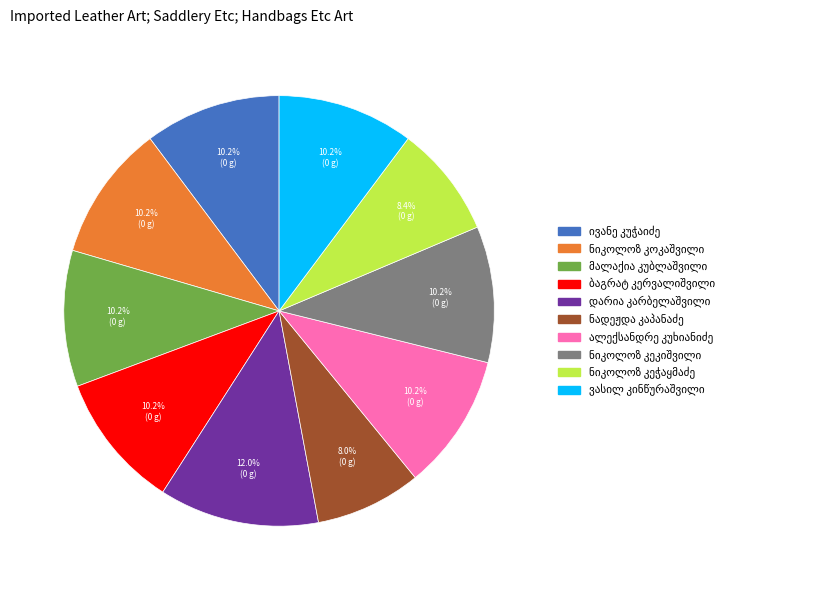

Does any single category account for the majority?

No